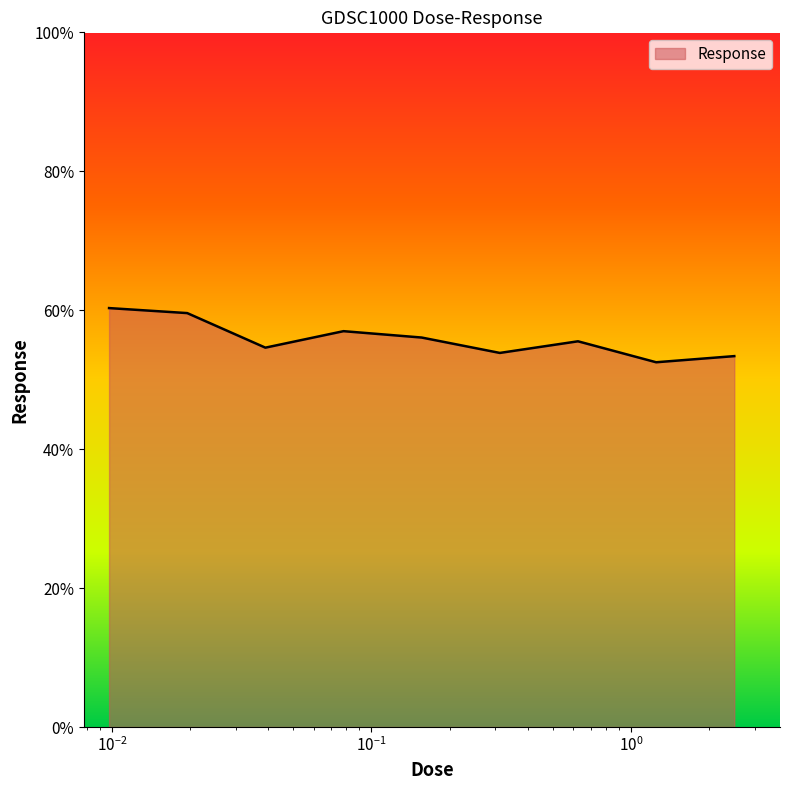

What is the greatest value displayed?

60.3